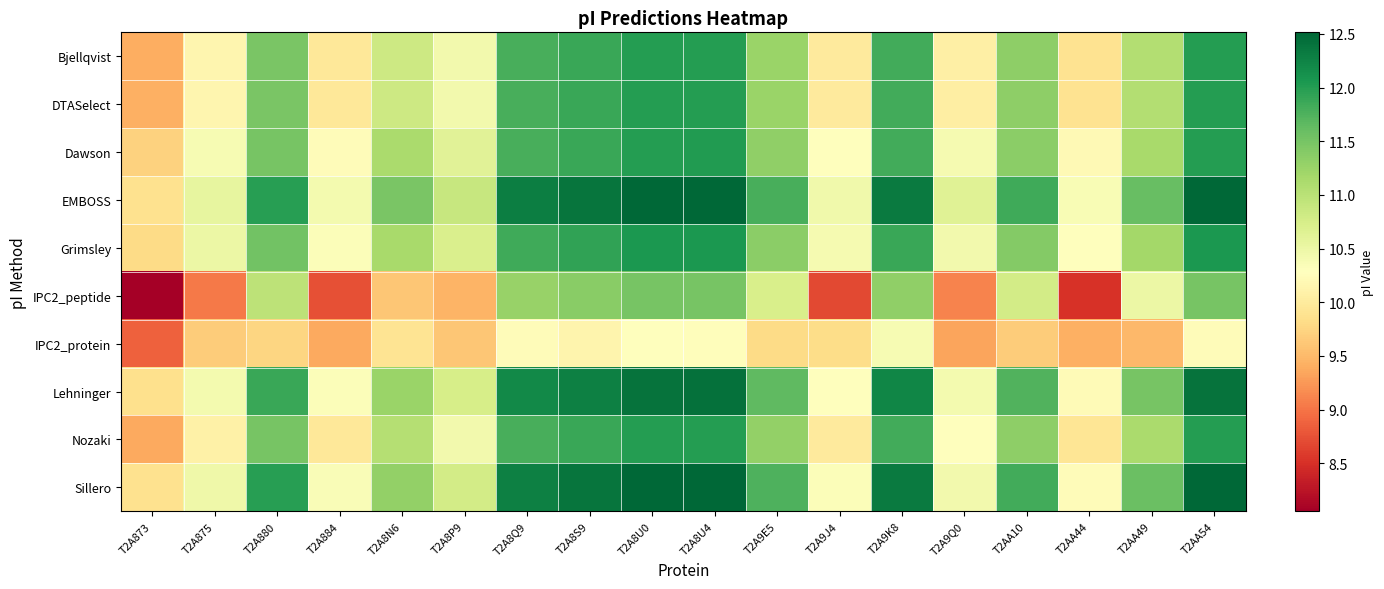

What is the spread (max minus min) of values at T2A873?

1.8